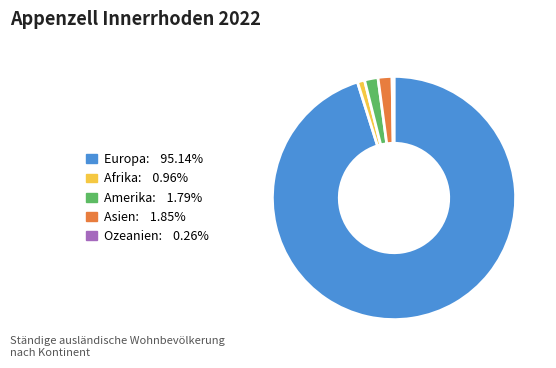

Combined, do Afrika: 0.96% and Amerika: 1.79% account for over 50%?

No